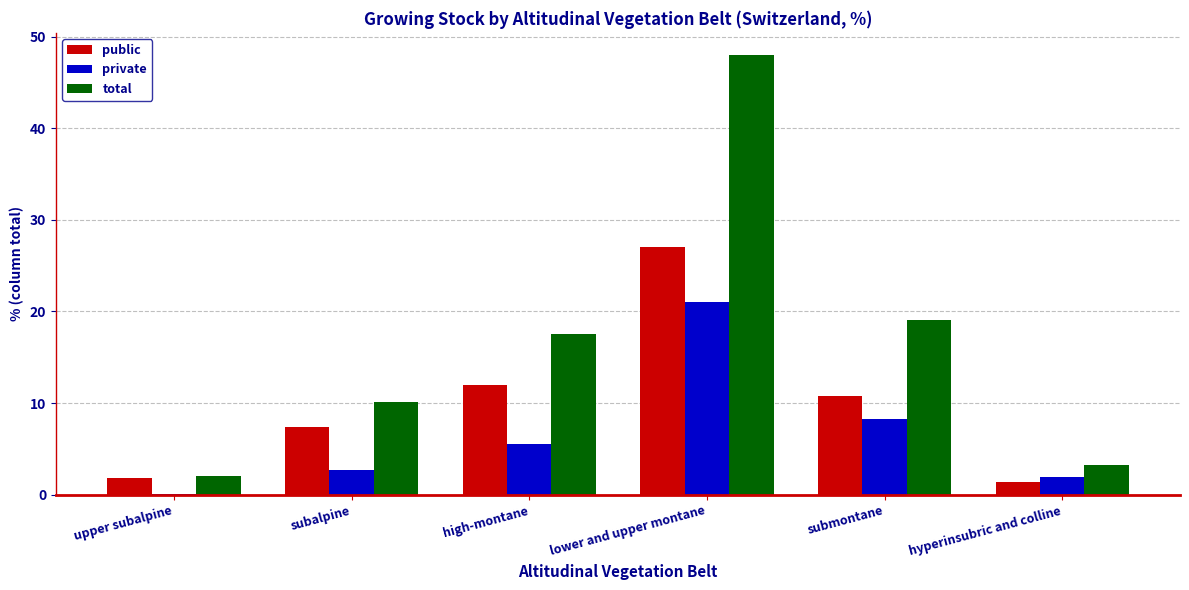

The total series shows 17.5 at high-montane. True or false?

True